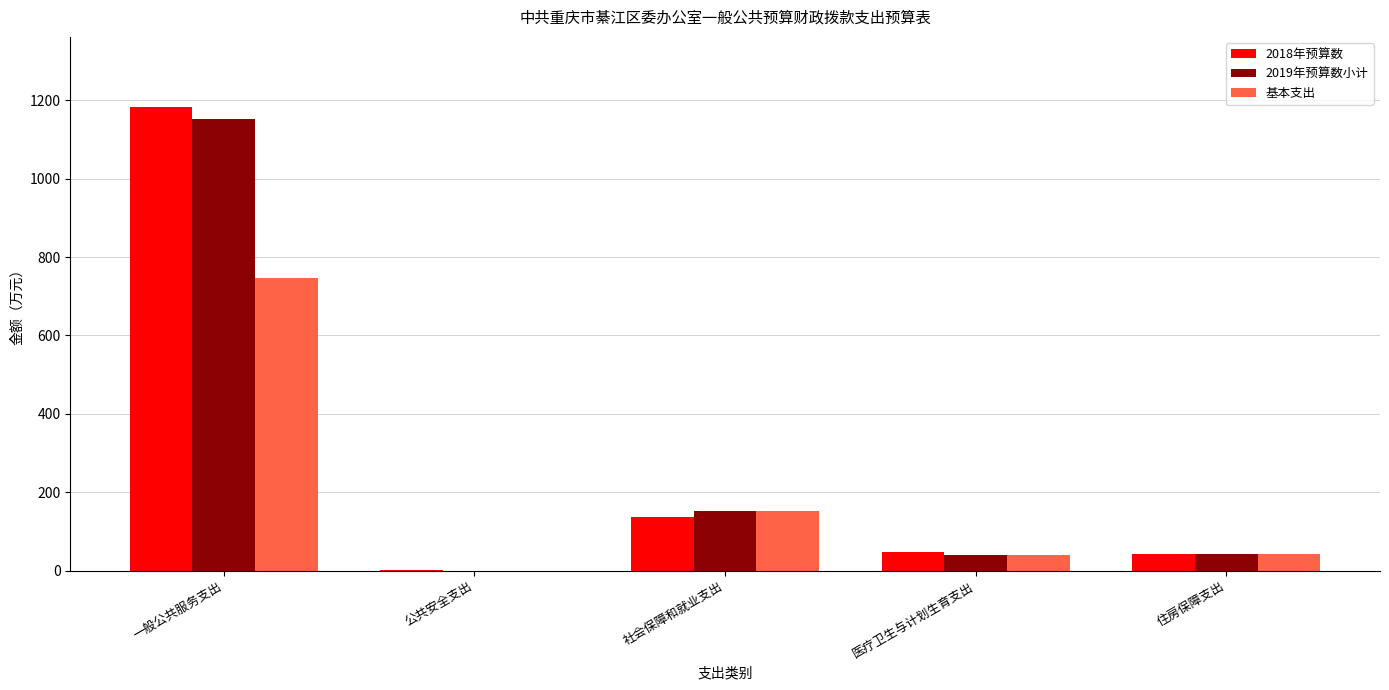

Which series changed the most between 一般公共服务支出 and 医疗卫生与计划生育支出?

2018年预算数